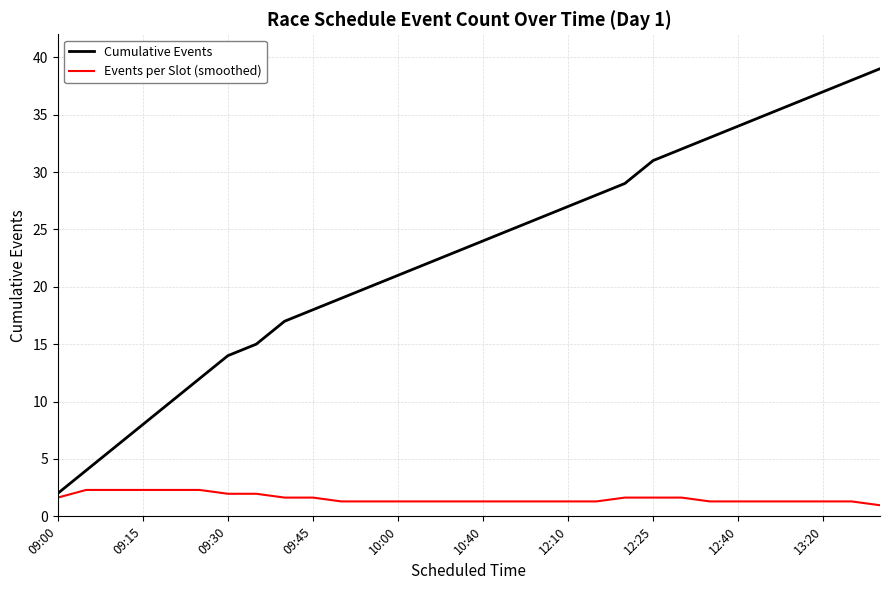

What is the smallest value displayed?

1.0